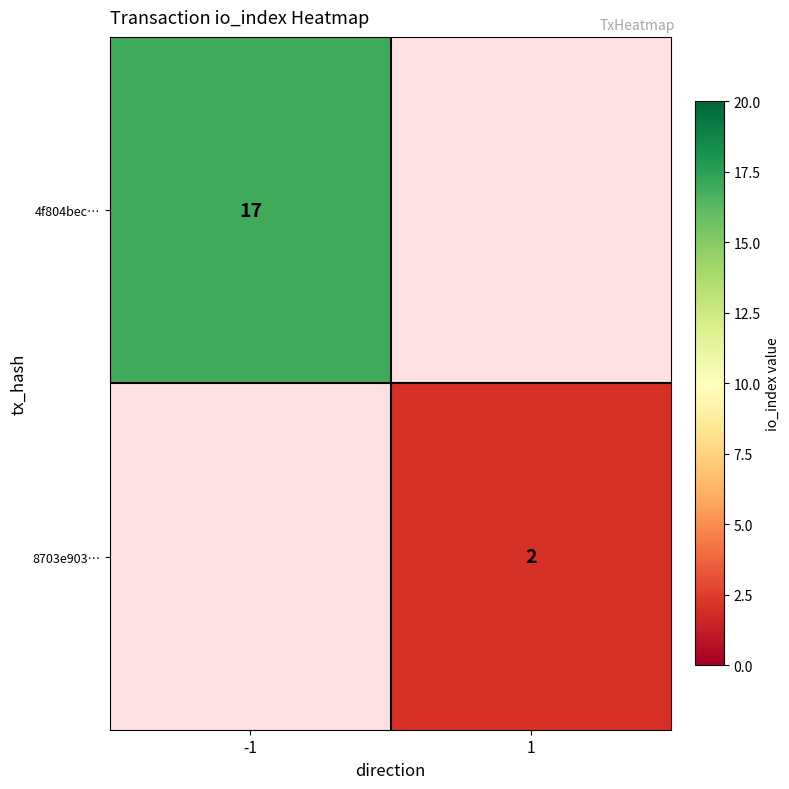

What is the minimum value shown in the chart?

2.0